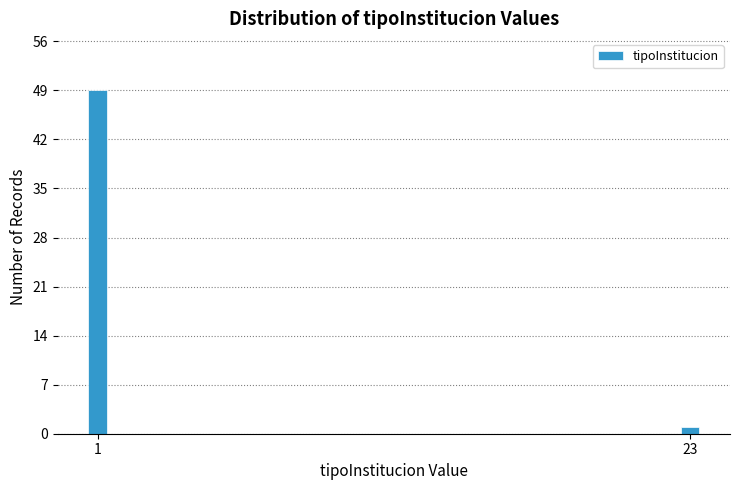

Reading left to right, transcribe all the data shown in this chart.

1=49	23=1